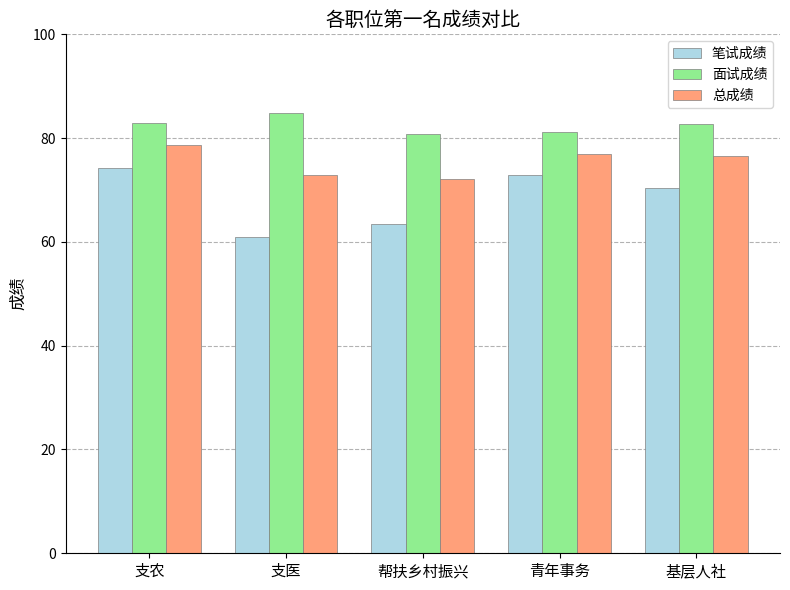

List the series in order of their overall mean, lowest first.

笔试成绩, 总成绩, 面试成绩